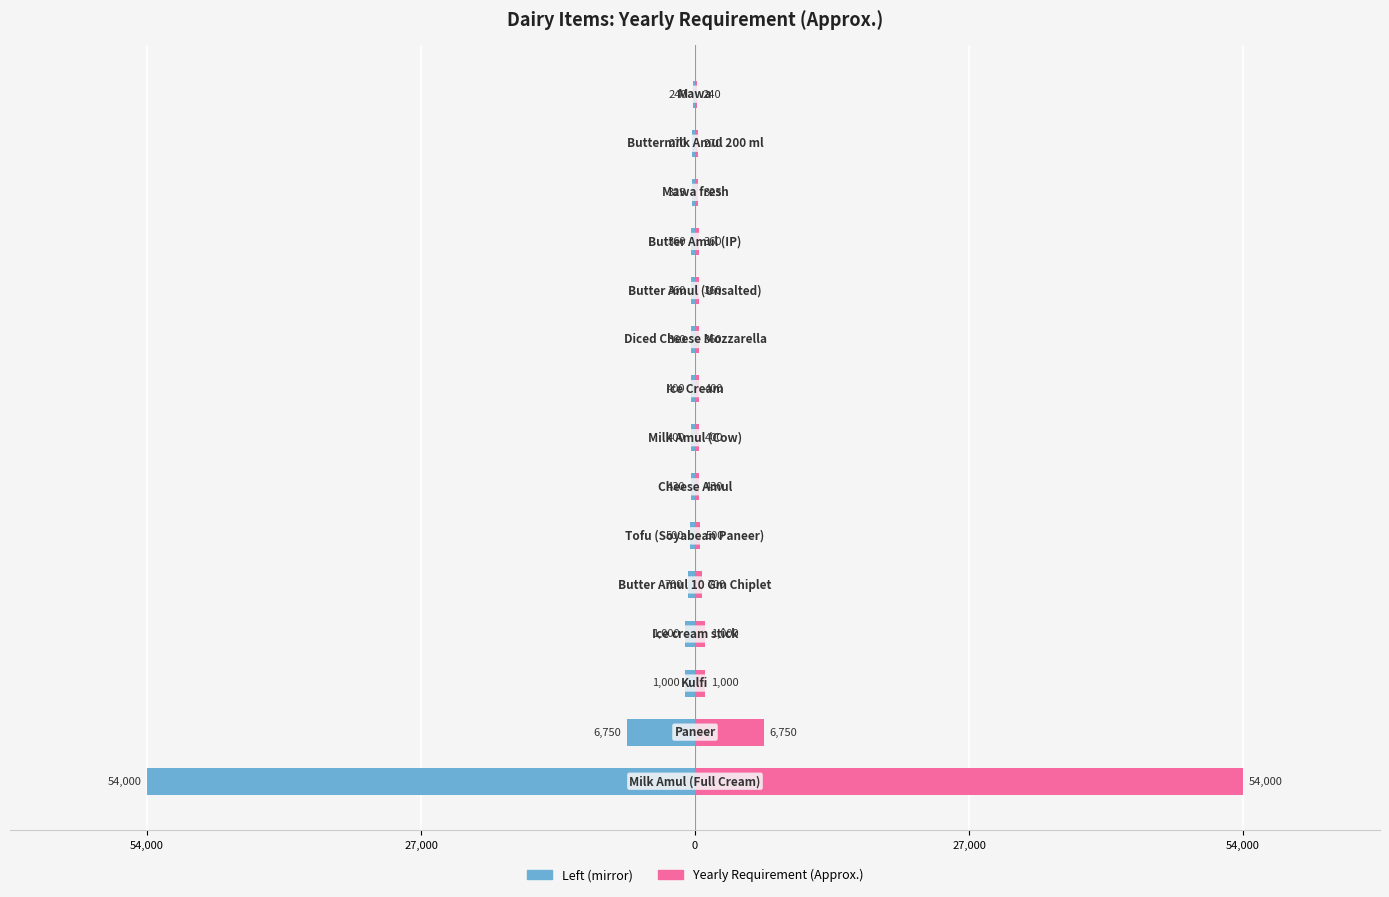

What is the maximum value shown in the chart?

54000